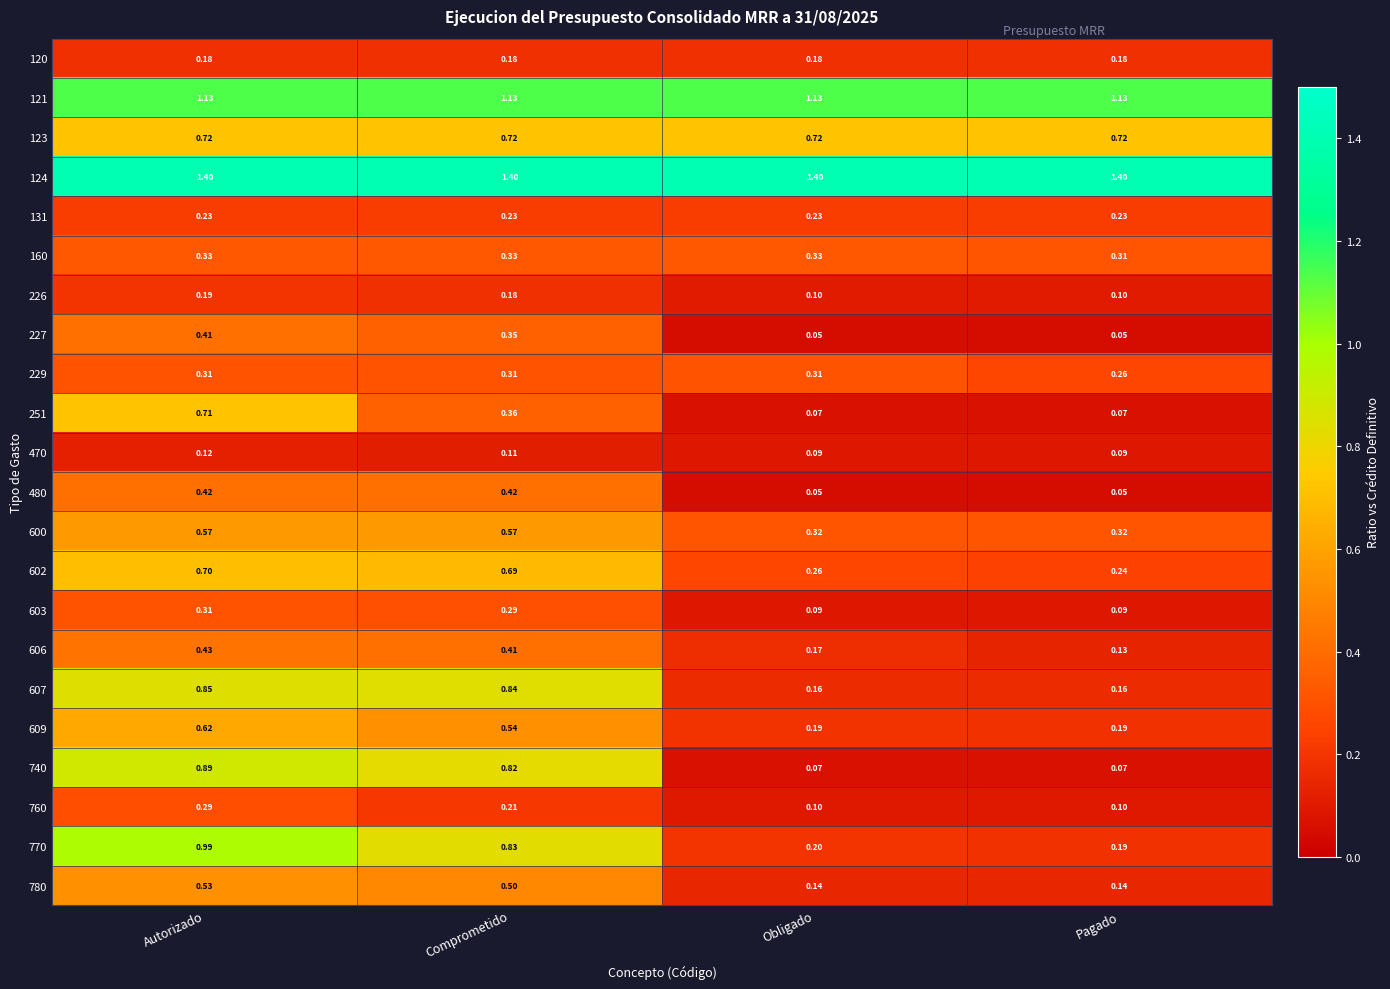

How many categories are shown in the chart?

4